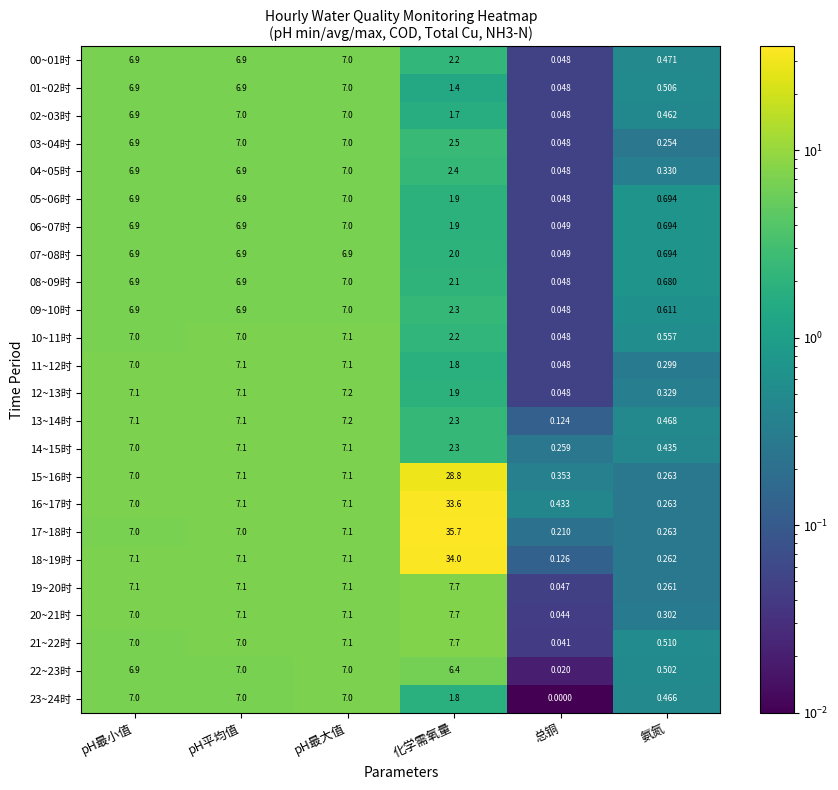

Which category has the highest value across all series?

化学需氧量